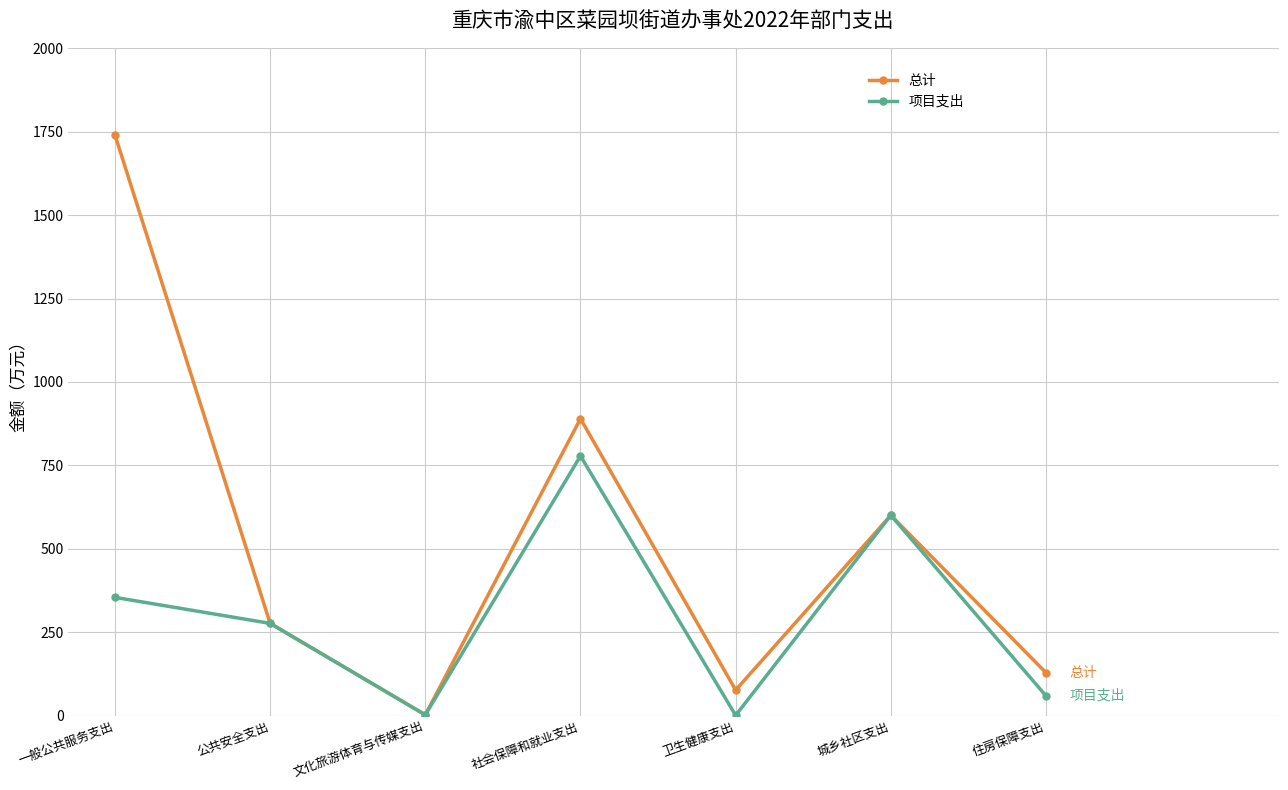

What is the difference between the maximum and minimum values in the 总计 series?

1736.6